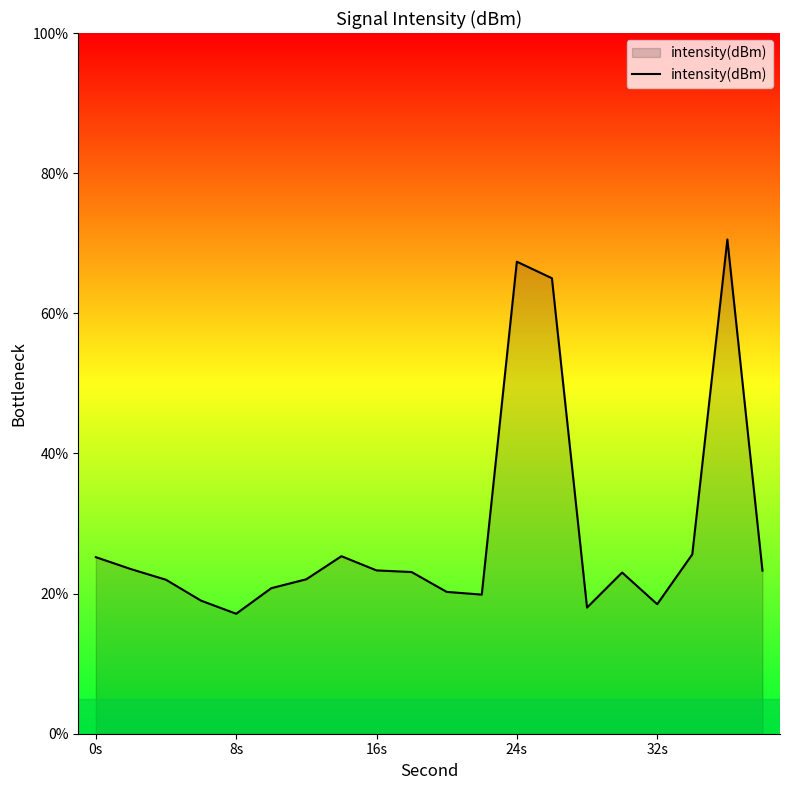

What is the minimum value shown in the chart?

17.1